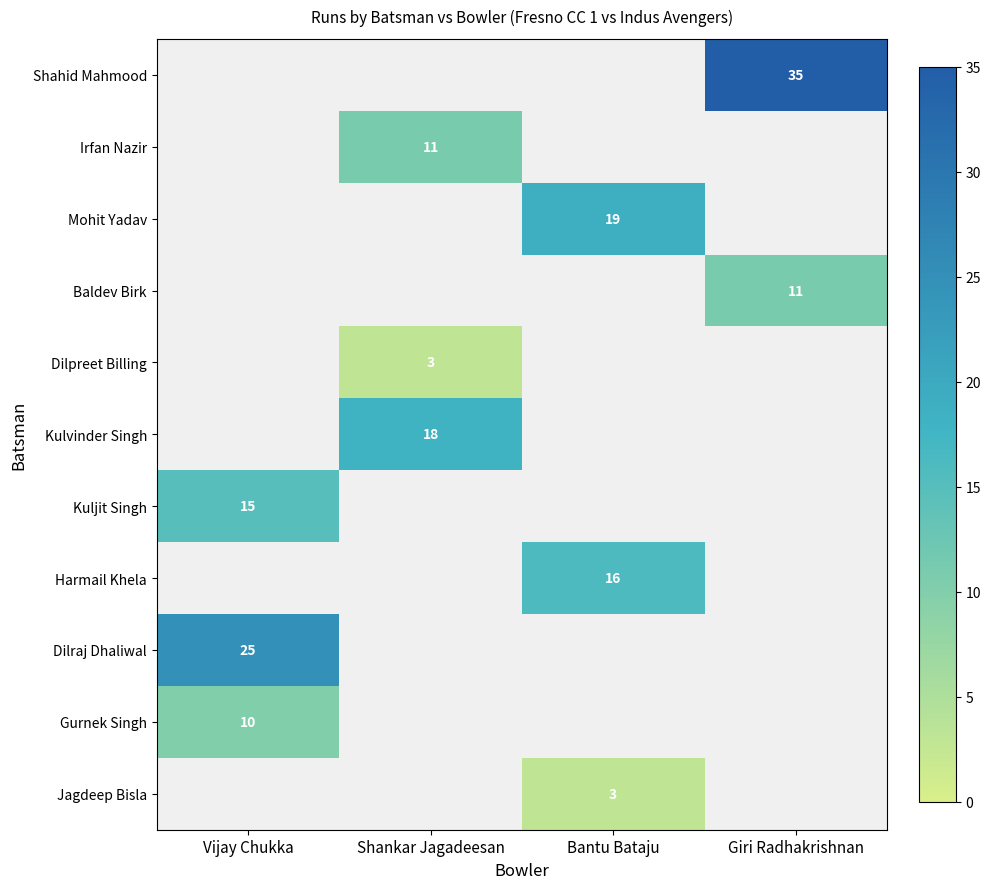

The Dilraj Dhaliwal series shows 25 at Vijay Chukka. True or false?

True